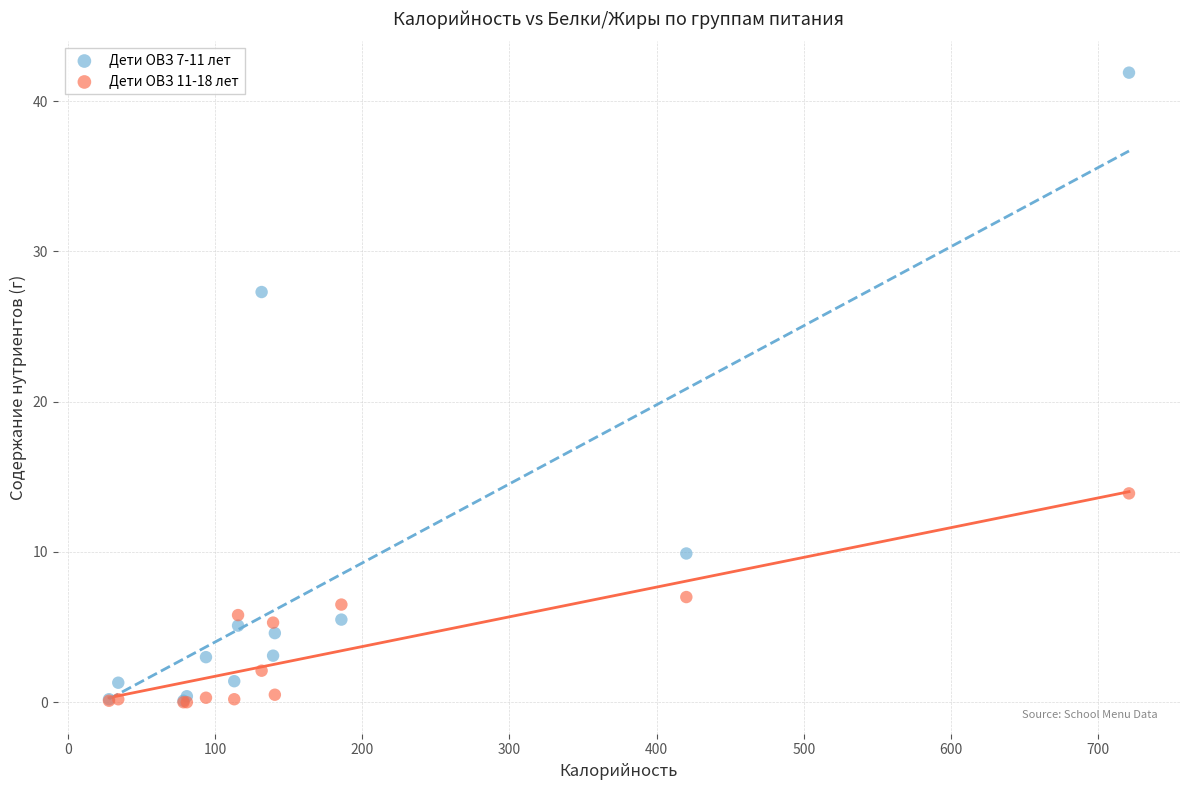

Across all series, what Y value is closest to 20?

13.9